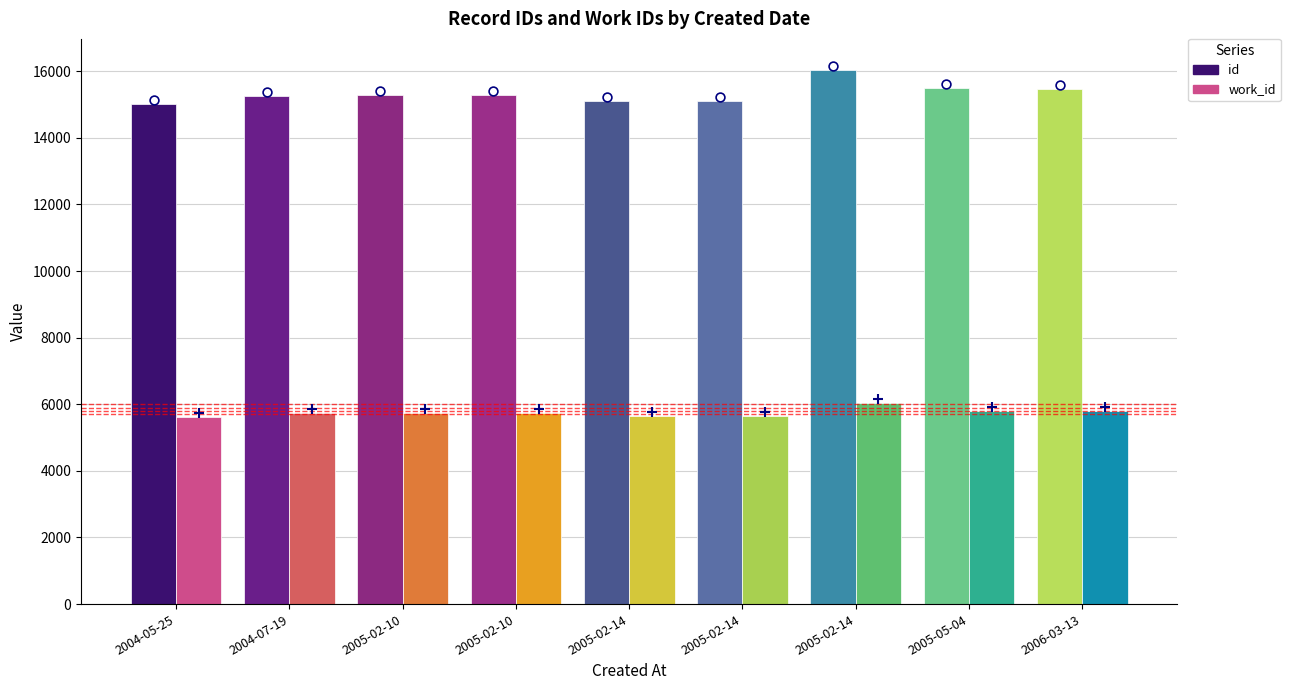

At which category is the sum across all series the highest?

2005-02-14